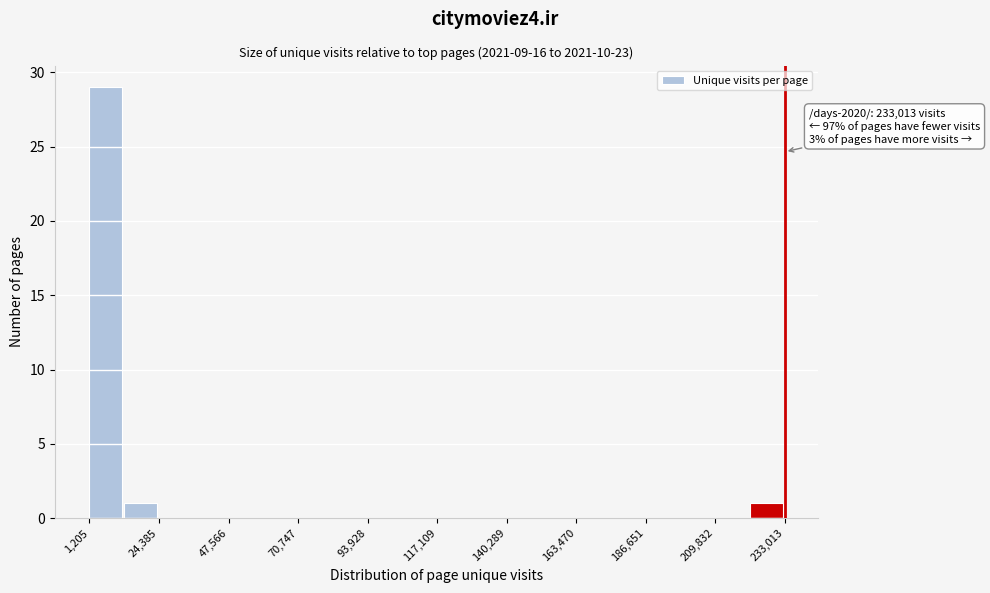

Read against the x-axis, roughly where is the centre of the tallest bar?

5000